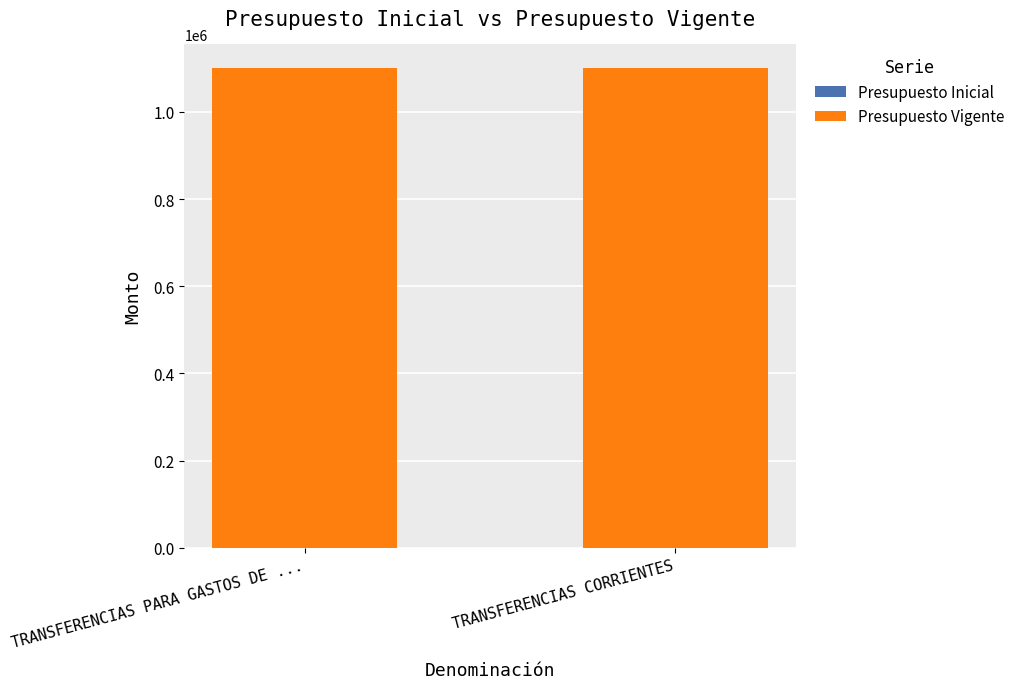

Which series has the largest range (max minus min)?

Presupuesto Inicial